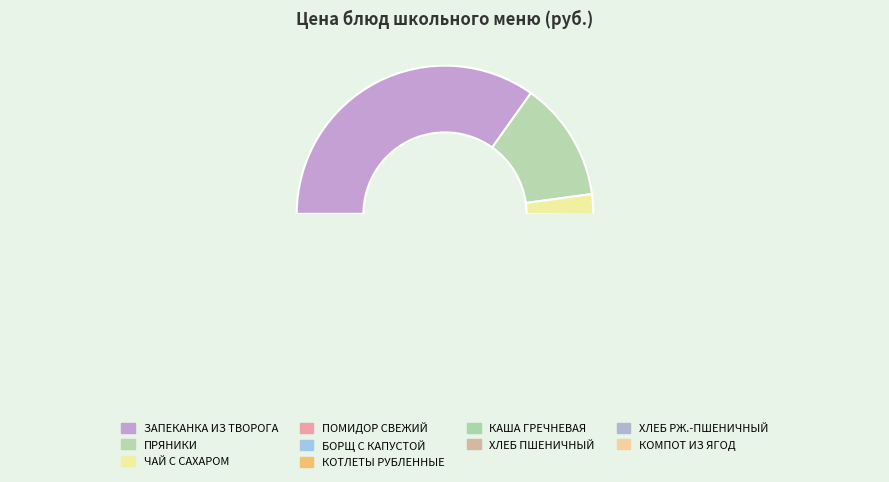

Does БОРЩ С КАПУСТОЙ represent more than half of the total?

No